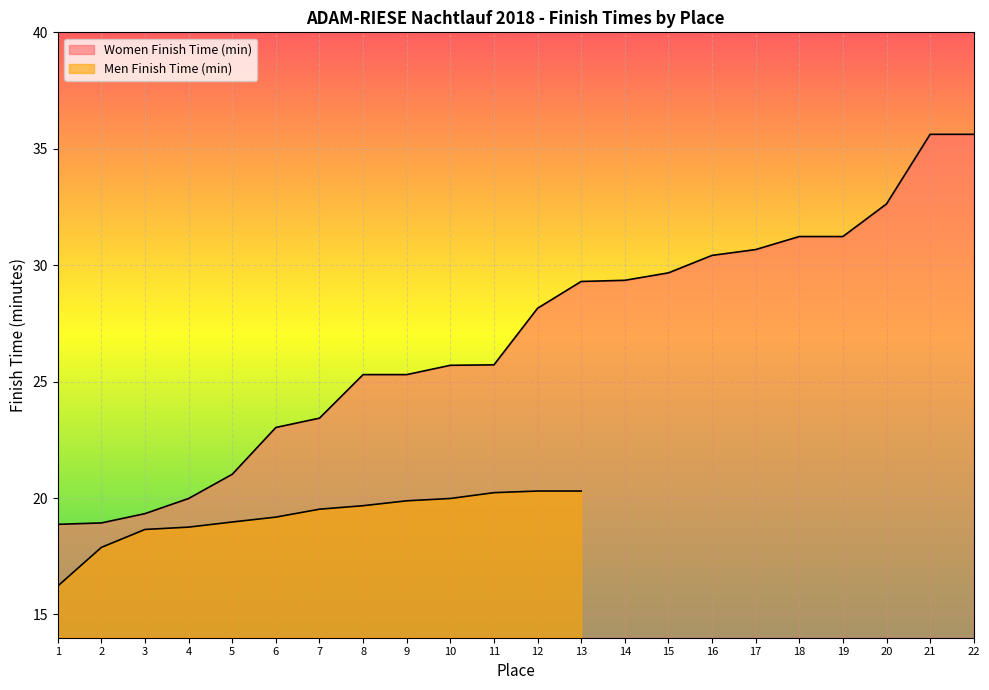

How many values exceed 28?

11